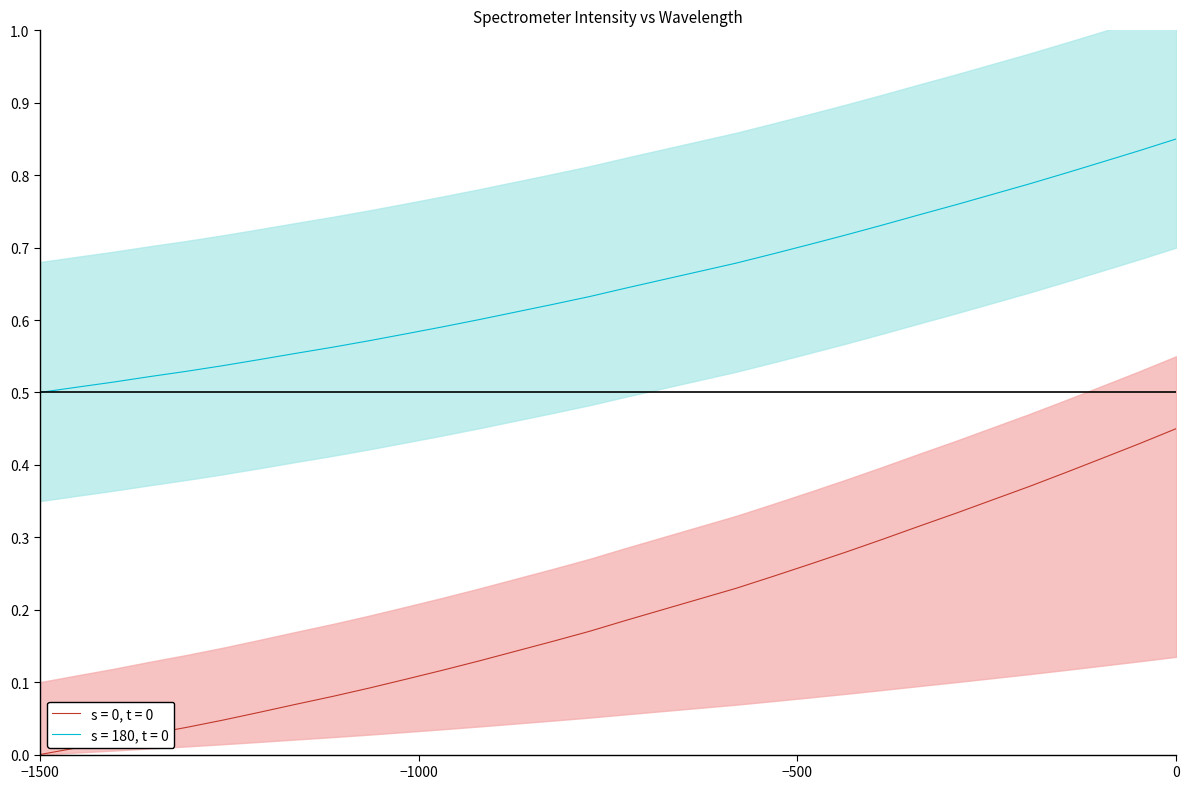

True or false: s = 180, t = 0 and s = 0, t = 0 intersect in this chart.

False